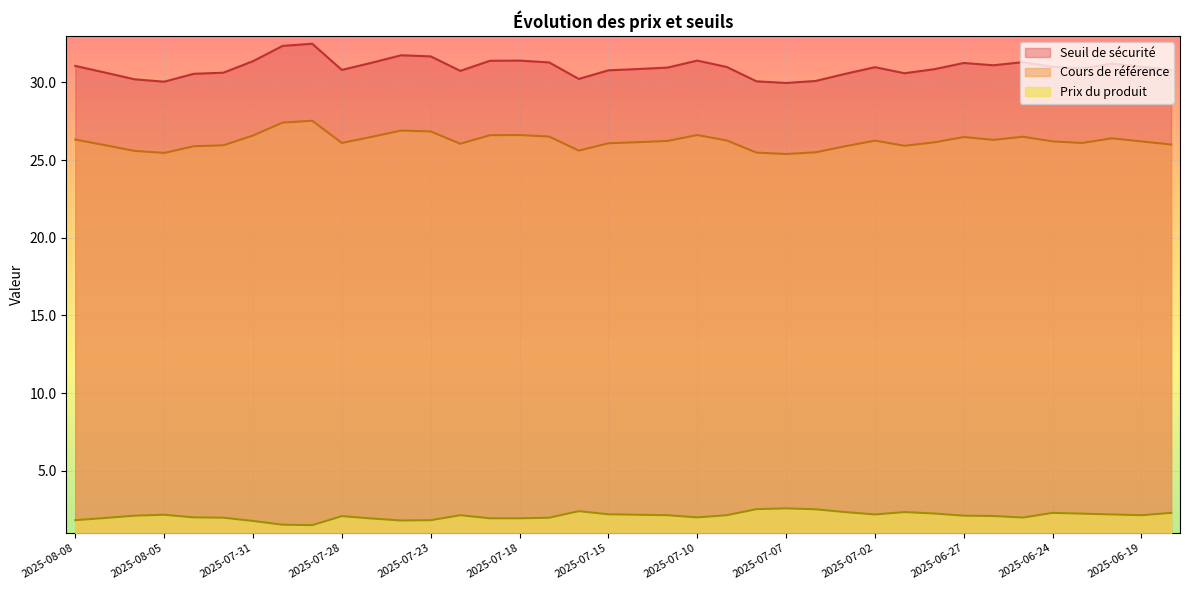

What is the difference between the Cours de référence values at 2025-07-16 and 2025-07-15?

0.5